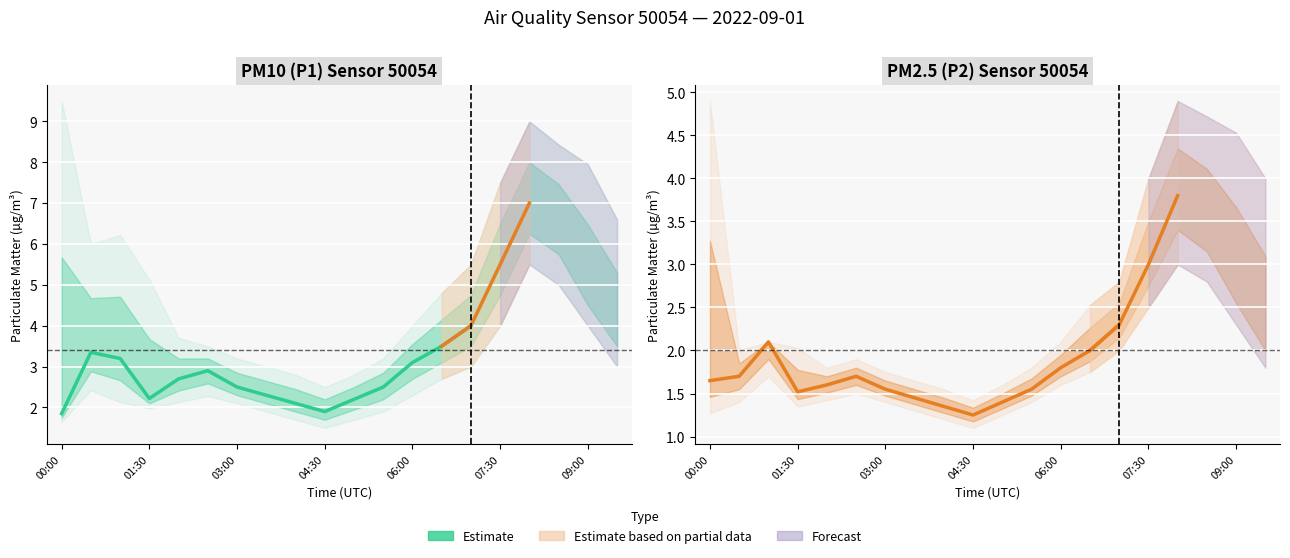

How many points are lower than both their immediate neighbors (excluding endpoints)?

2